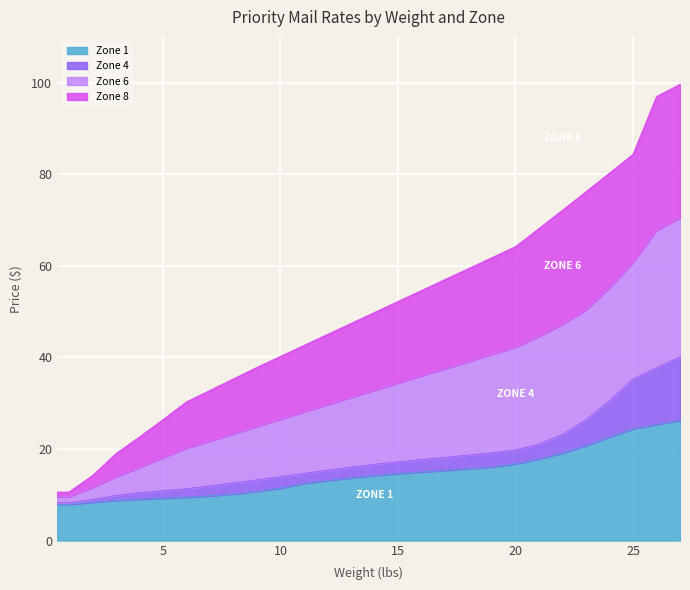

Does the chart display data point markers on the line(s)?

No